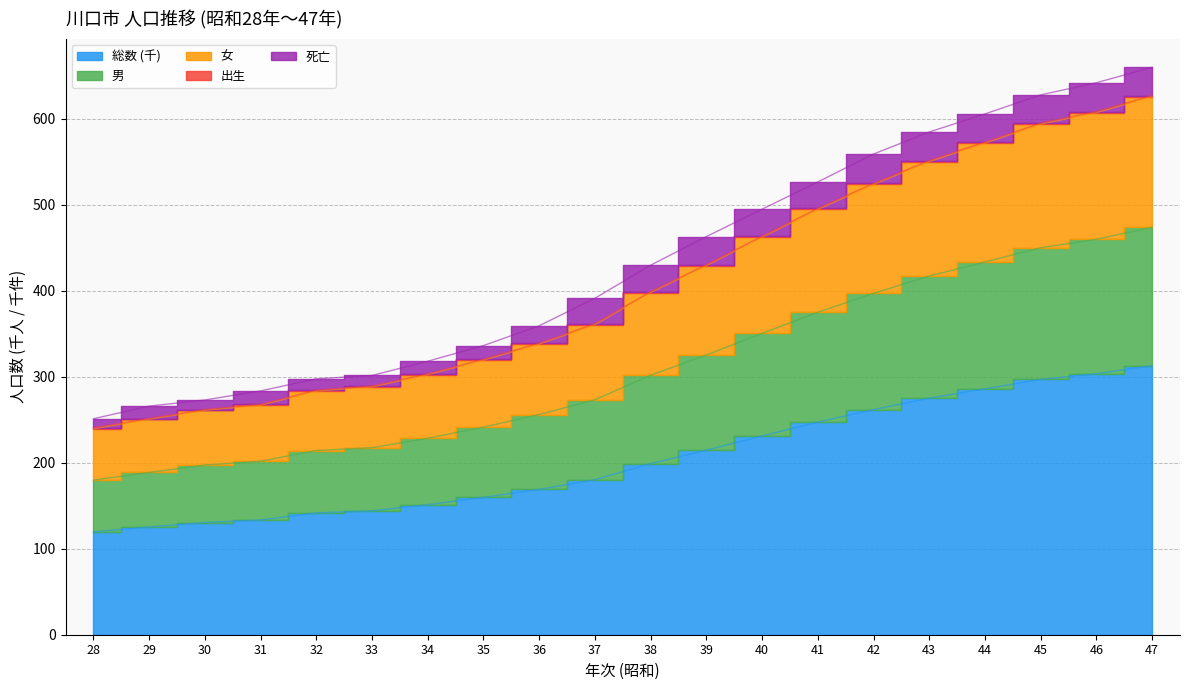

At how many categories does at least one series exceed 202?

20